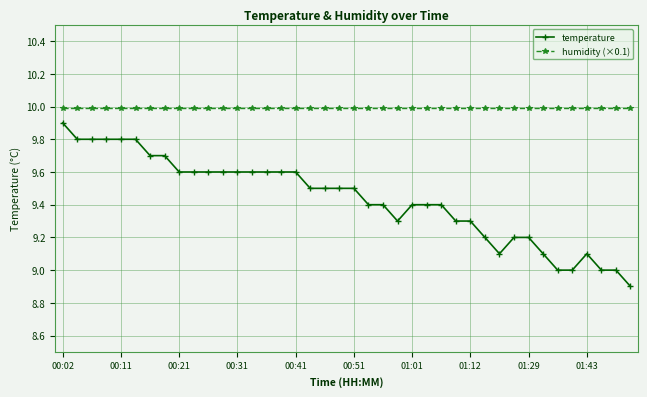

What is the value of the temperature point at the 8th from the left?

9.7